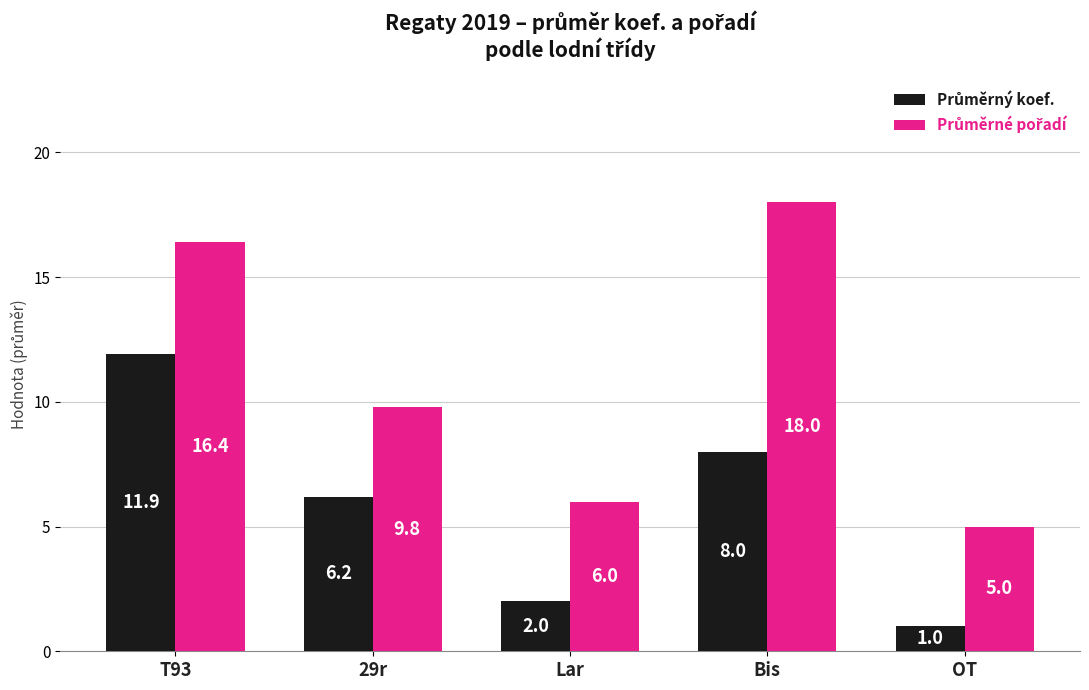

What is the total value across all series at Bis?

26.0